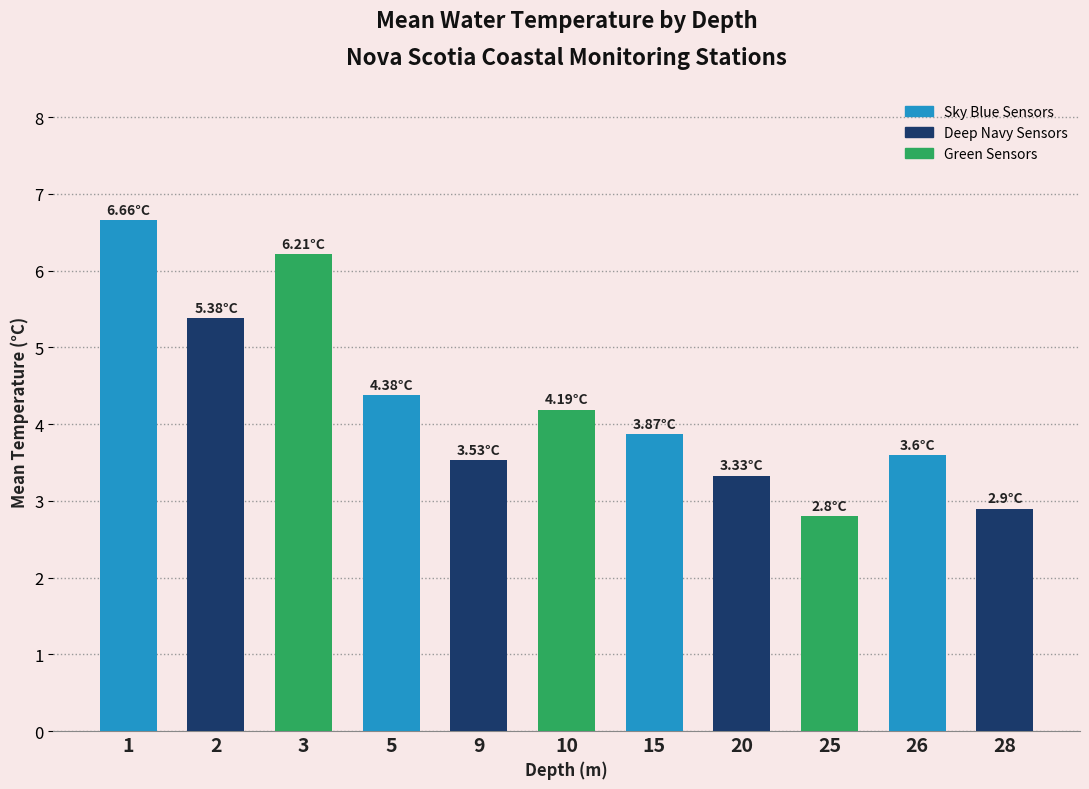

What is the sum of all values?

46.9